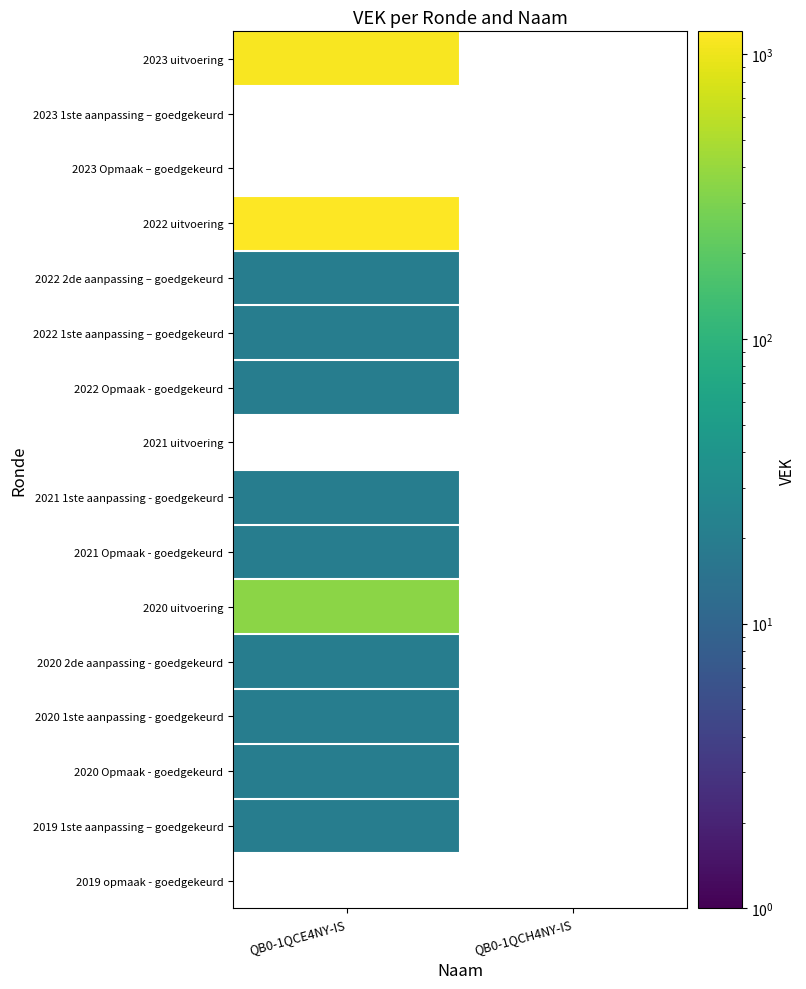

At how many categories does at least one series exceed 216?

1